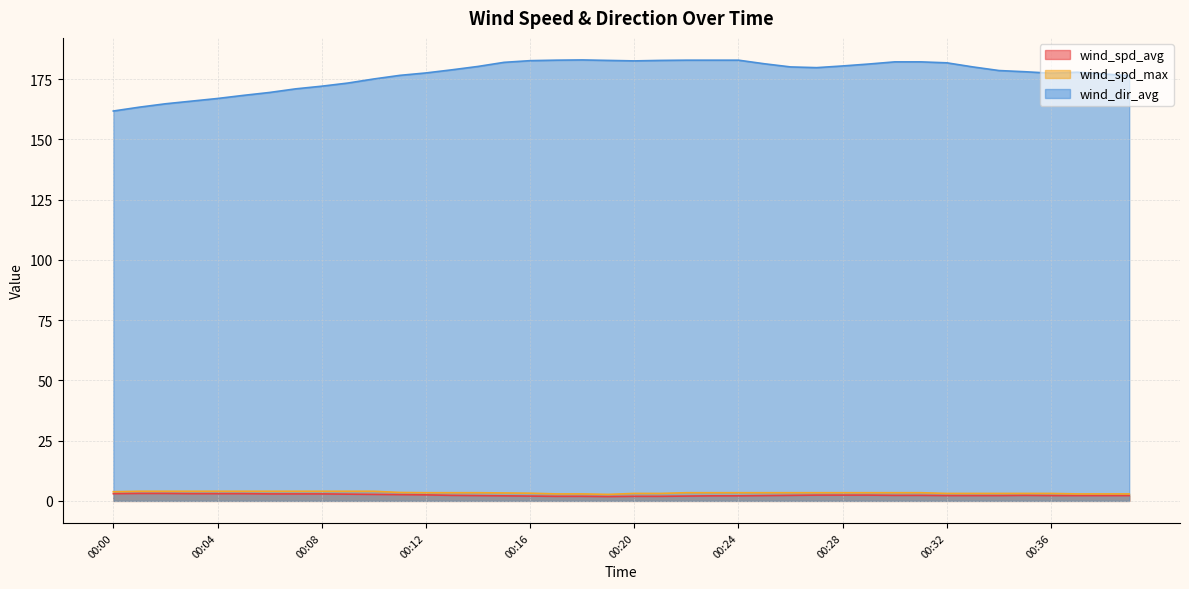

At which label does wind_spd_max first exceed 3?

00:00